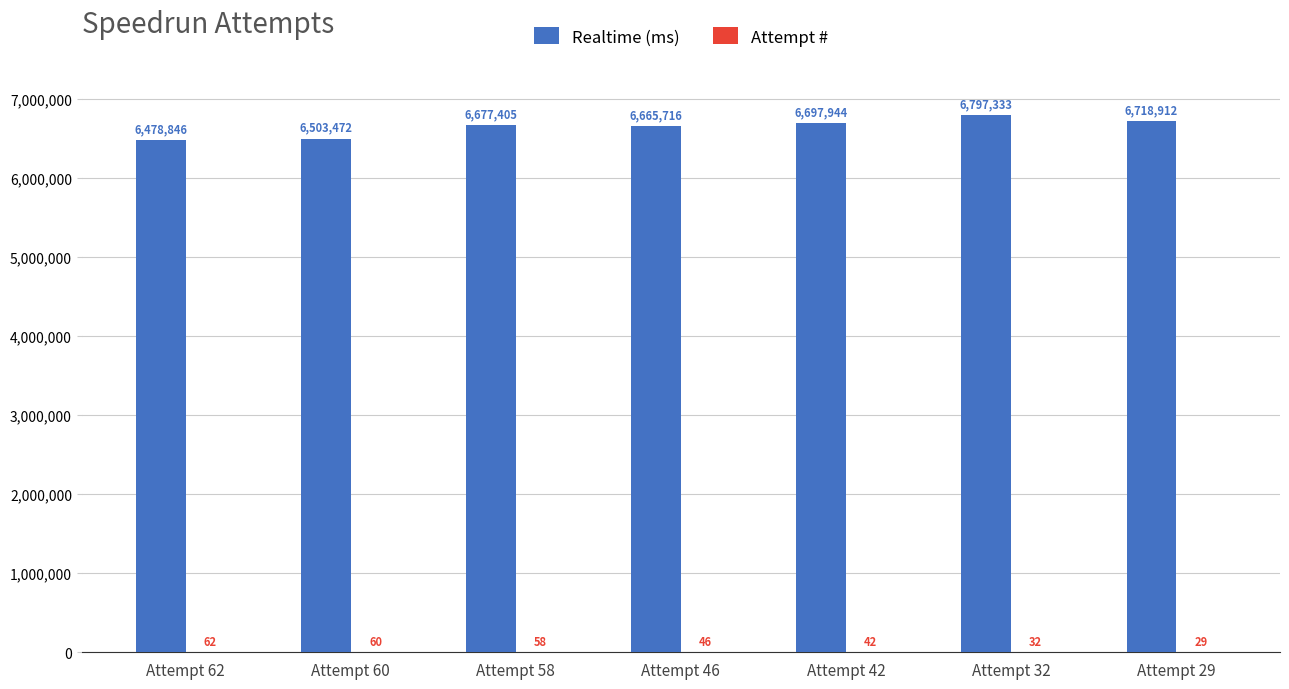

Between Attempt 46 and Attempt 32, which series saw the biggest shift?

Realtime (ms)